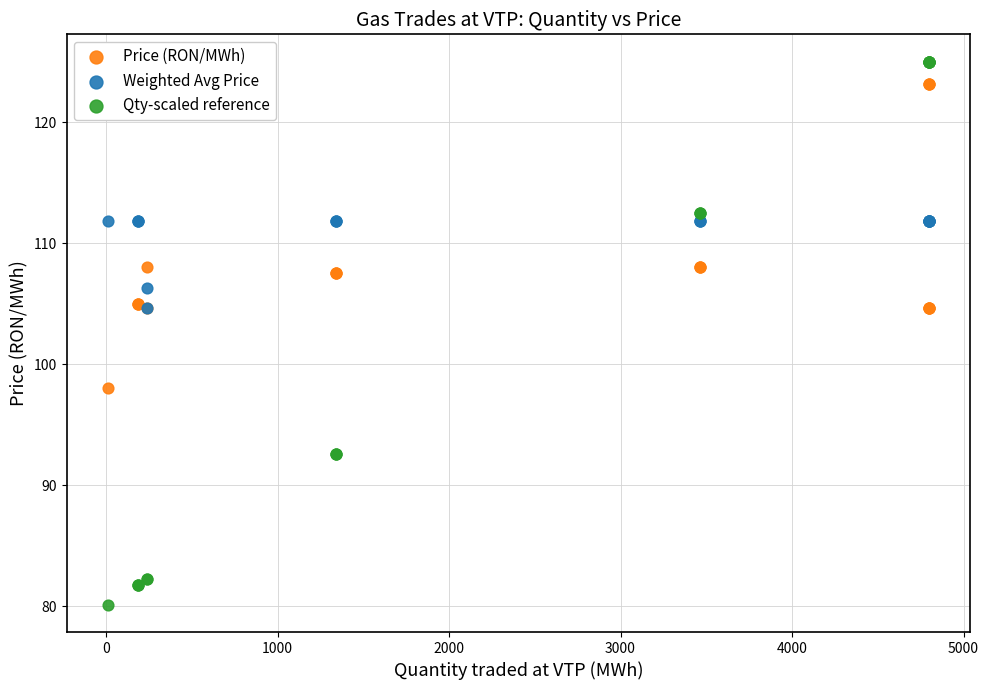

Which series contains the lowest Y value?

Qty-scaled reference